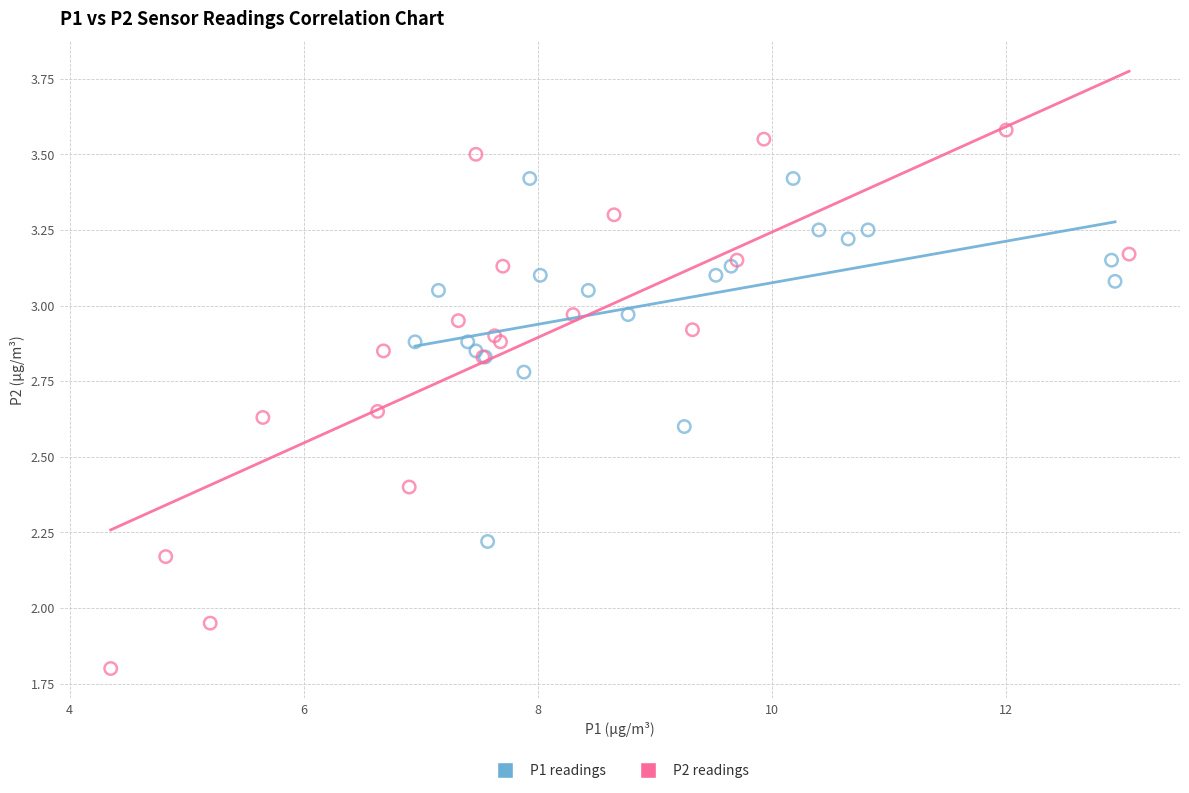

Which series has the widest spread of Y values?

P2 readings